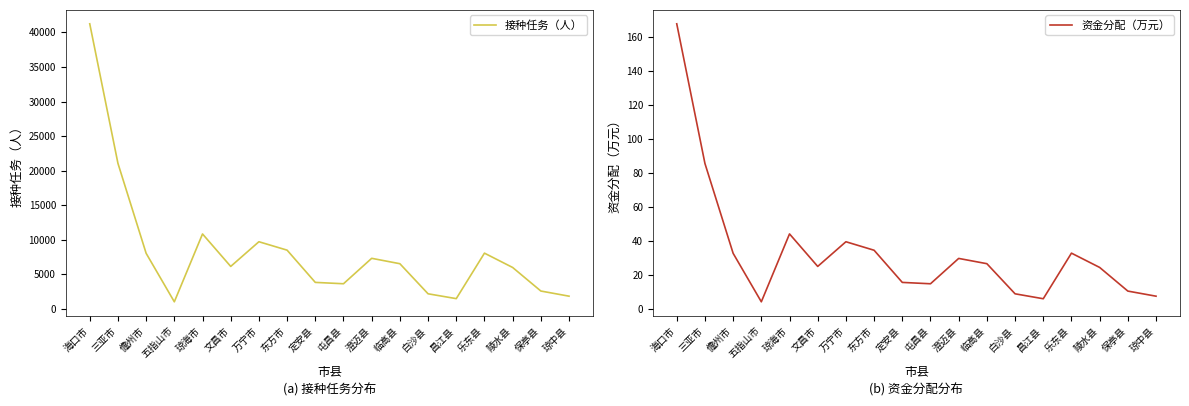

What is the maximum value shown in the chart?

41243.0